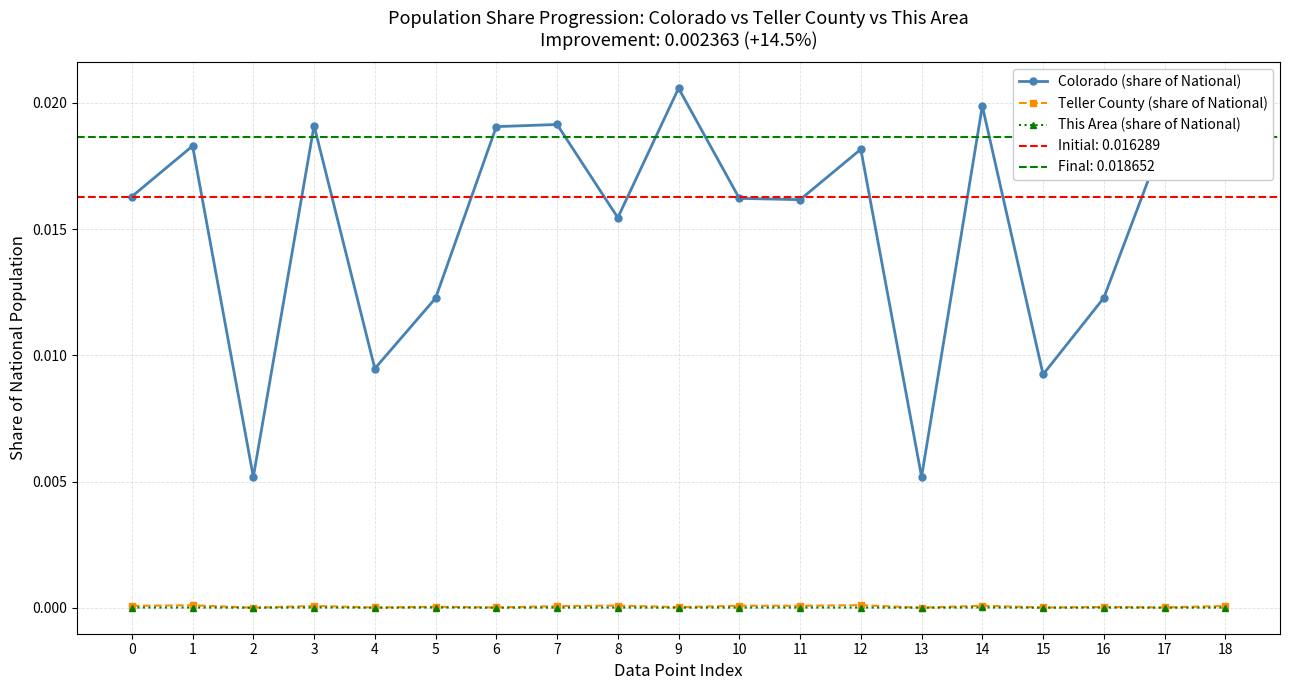

True or false: Colorado (share of National) has a value of 0.0 at 4.

True